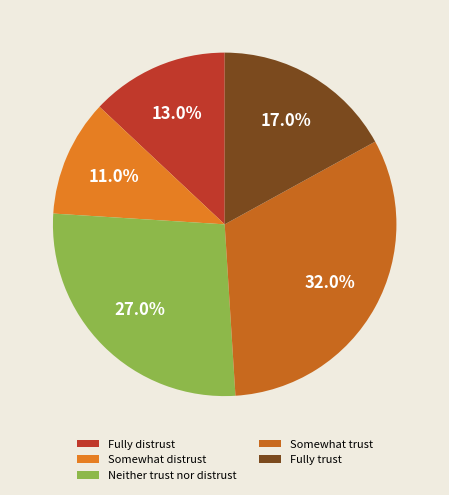

How many slices are in this pie chart?

5